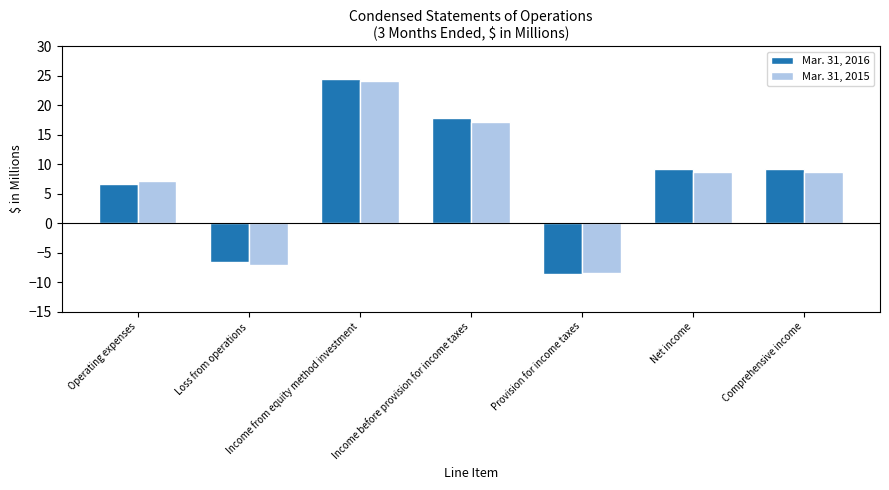

Is it true that Mar. 31, 2016 equals 17.8 at Income before provision for income taxes?

True